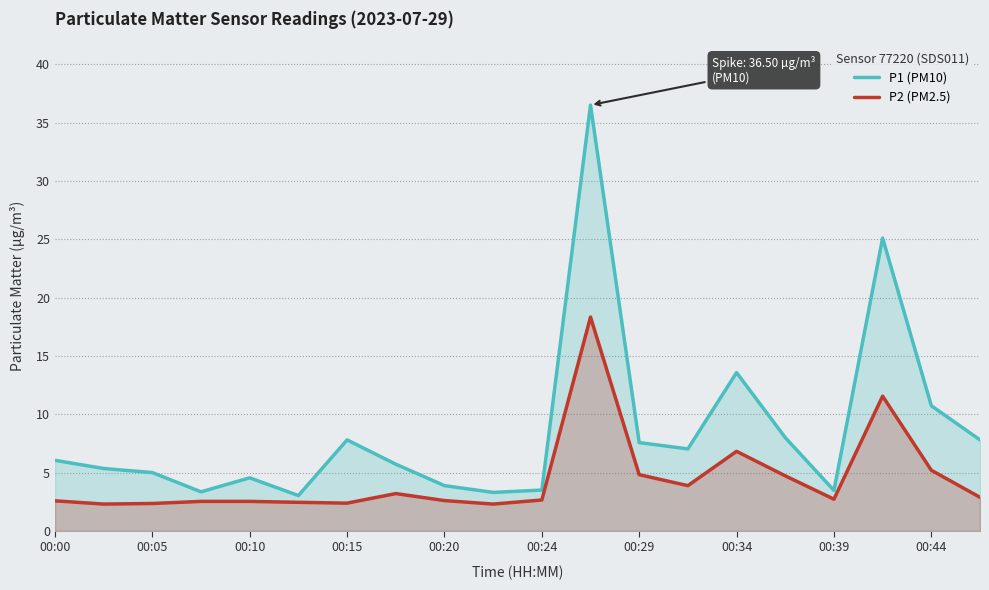

The P2 (PM2.5) series shows 8.1 at 00:44. True or false?

False